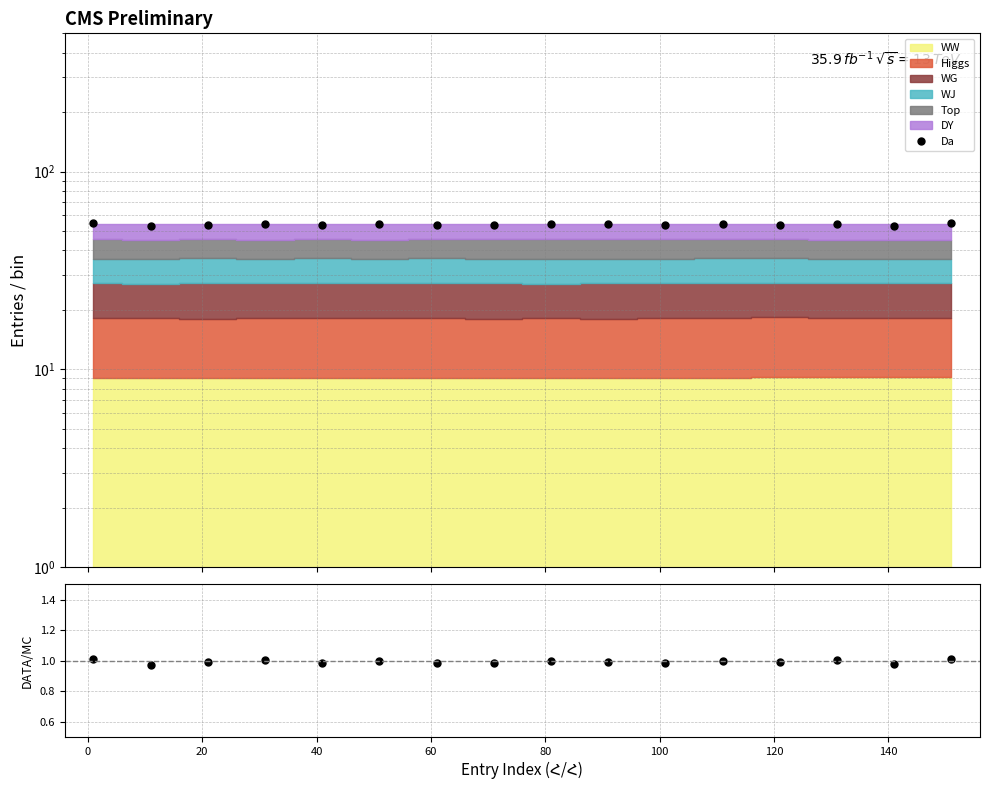

What is the total value across all series at 80?

55.2